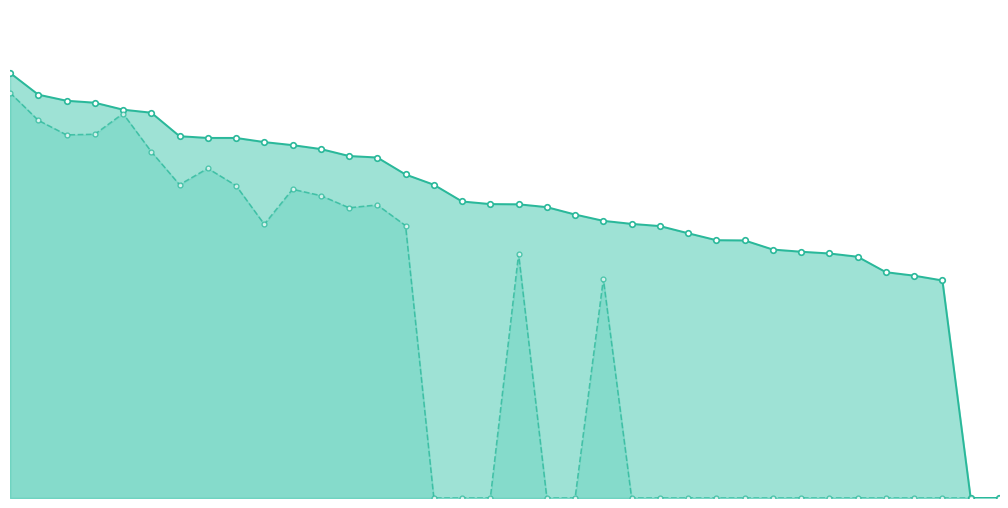

How many lines are shown in the chart?

2